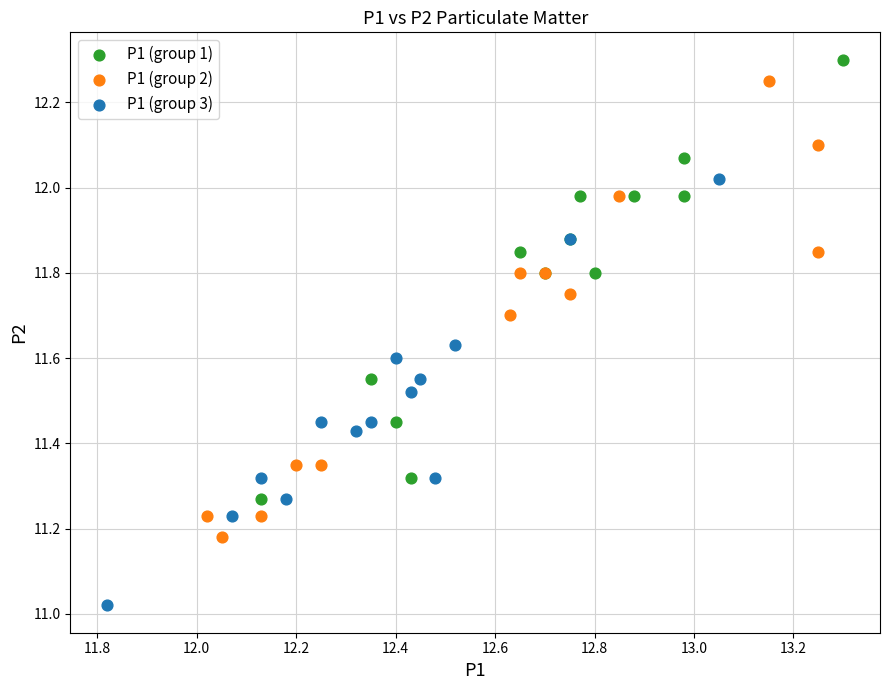

Which series contains the lowest Y value?

P1 (group 3)